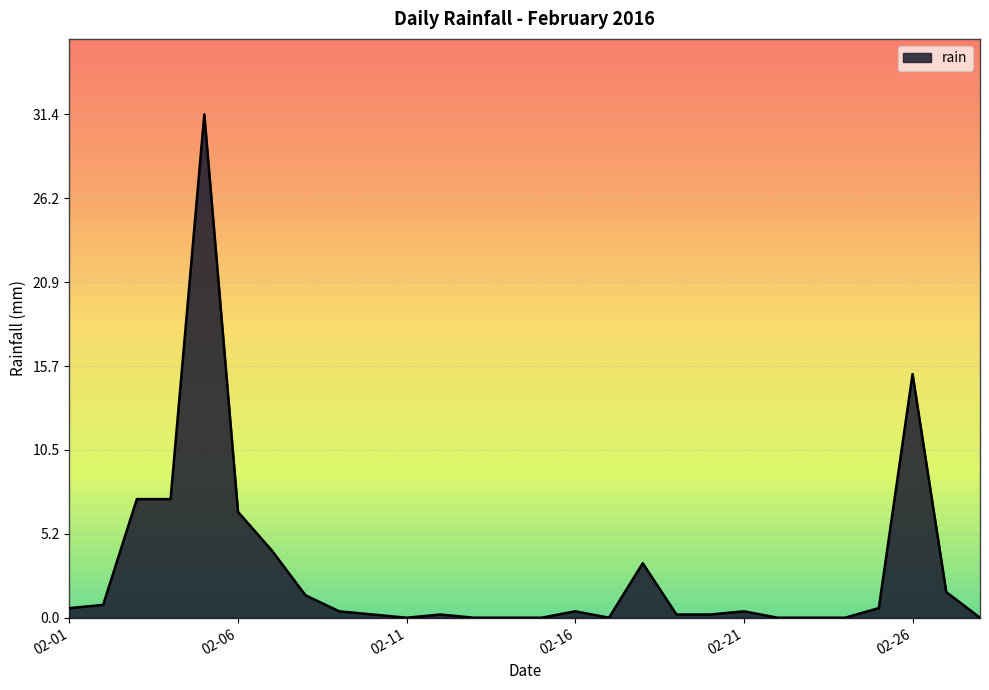

What is the difference between the maximum and minimum values?

31.4